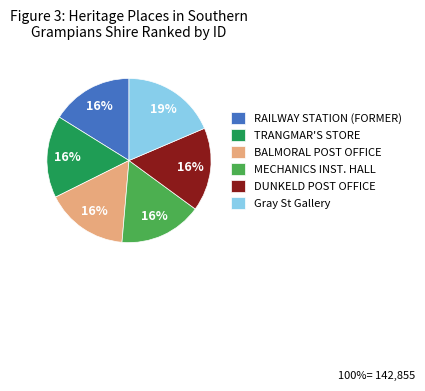

To the nearest percent, what is the average slice percentage?

17%